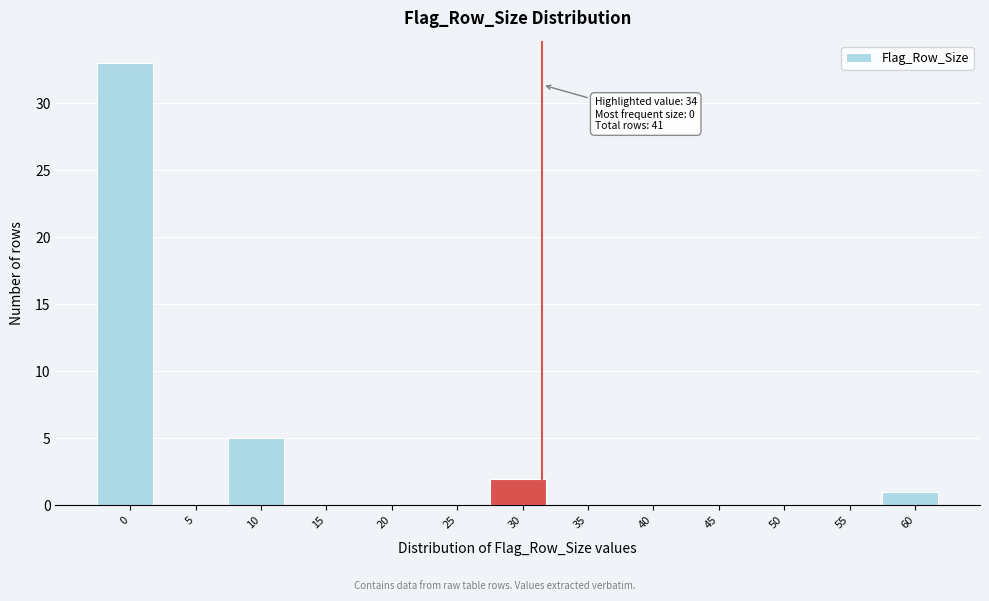

Reading left to right, what are all the values shown in this chart?

0=33	5=0	10=5	15=0	20=0	25=0	30=2	35=0	40=0	45=0	50=0	55=0	60=1